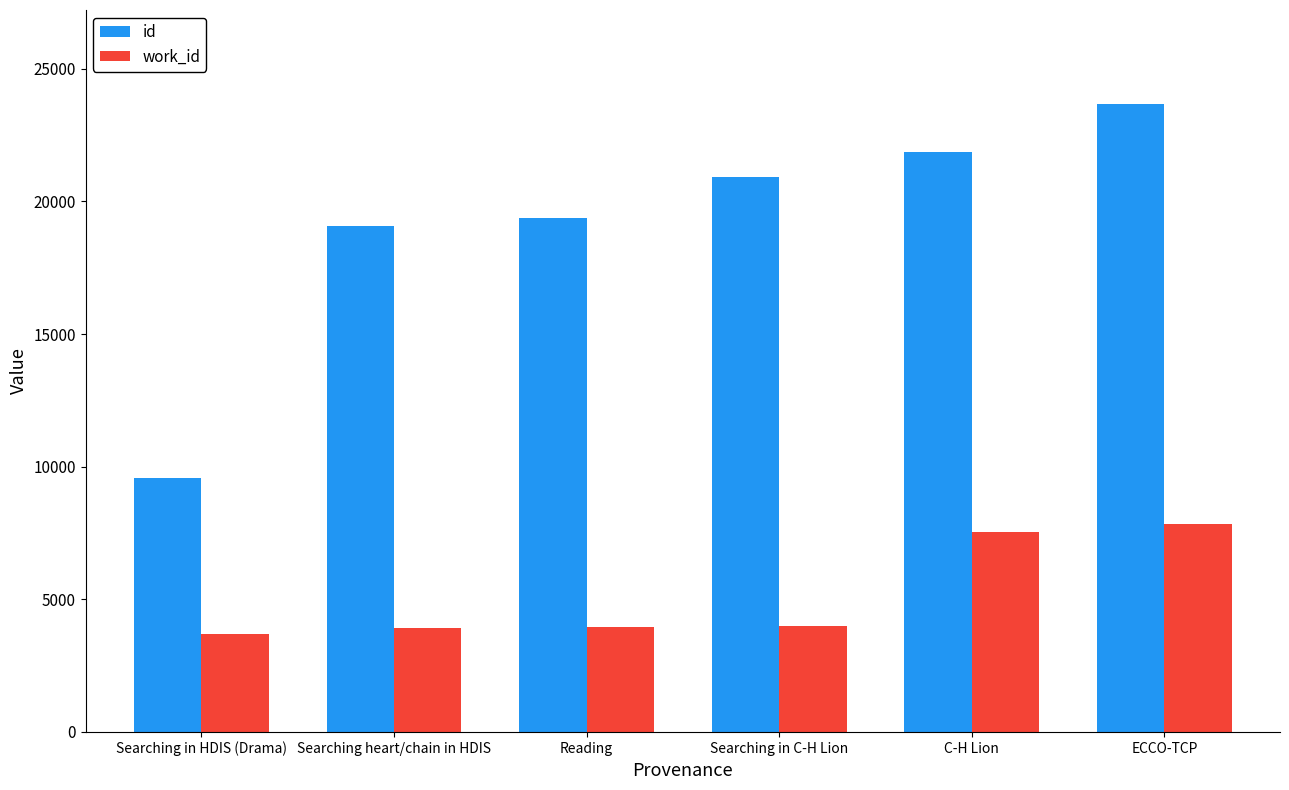

How many bars are there in total?

12